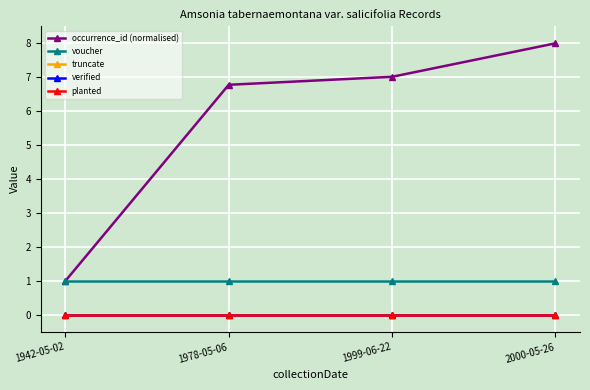

Rank the categories by planted value from highest to lowest.

1942-05-02, 1978-05-06, 1999-06-22, 2000-05-26